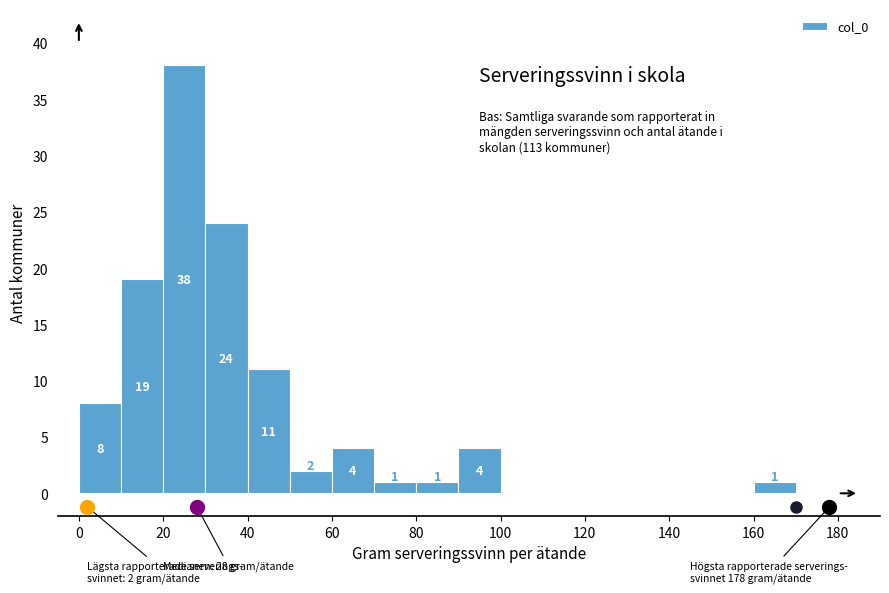

Which range on the x-axis has the tallest bar?

20 to 30